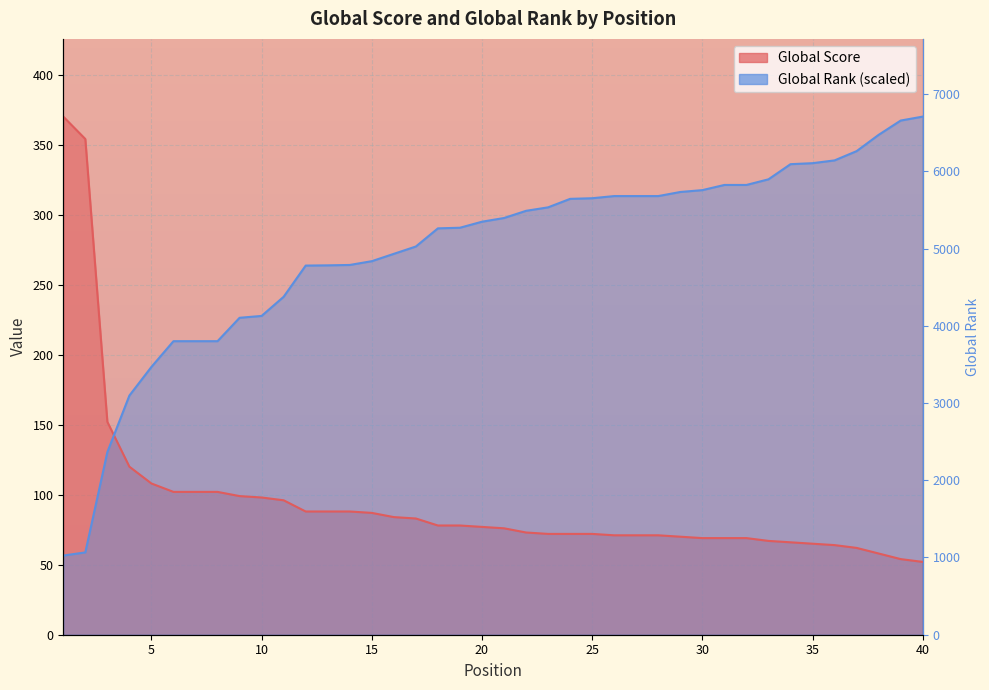

Rank the series by their average value, from lowest to highest.

Global Score, Global Rank (scaled)